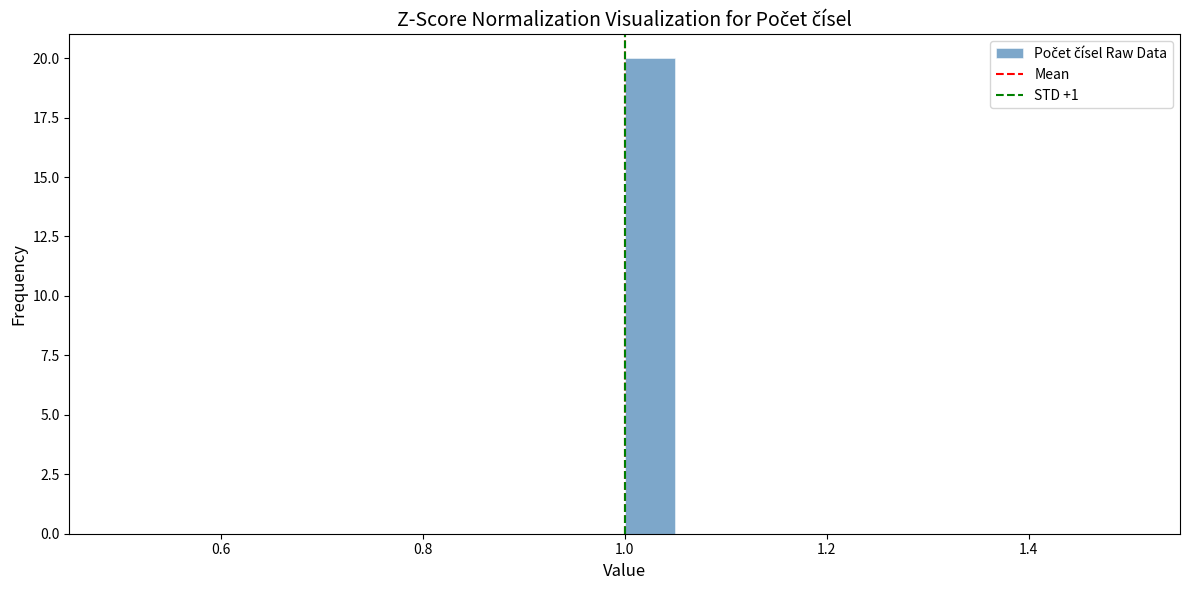

Read against the x-axis, roughly where is the centre of the tallest bar?

1.02